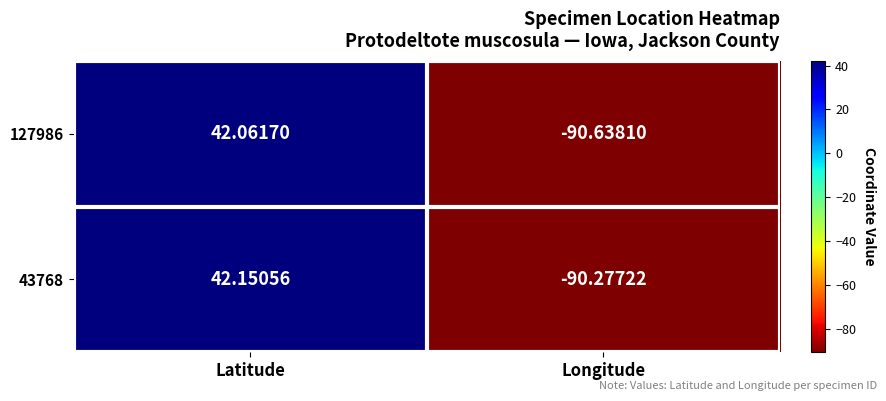

Is the value of 127986 at Latitude greater than the value of 43768 at Latitude?

No